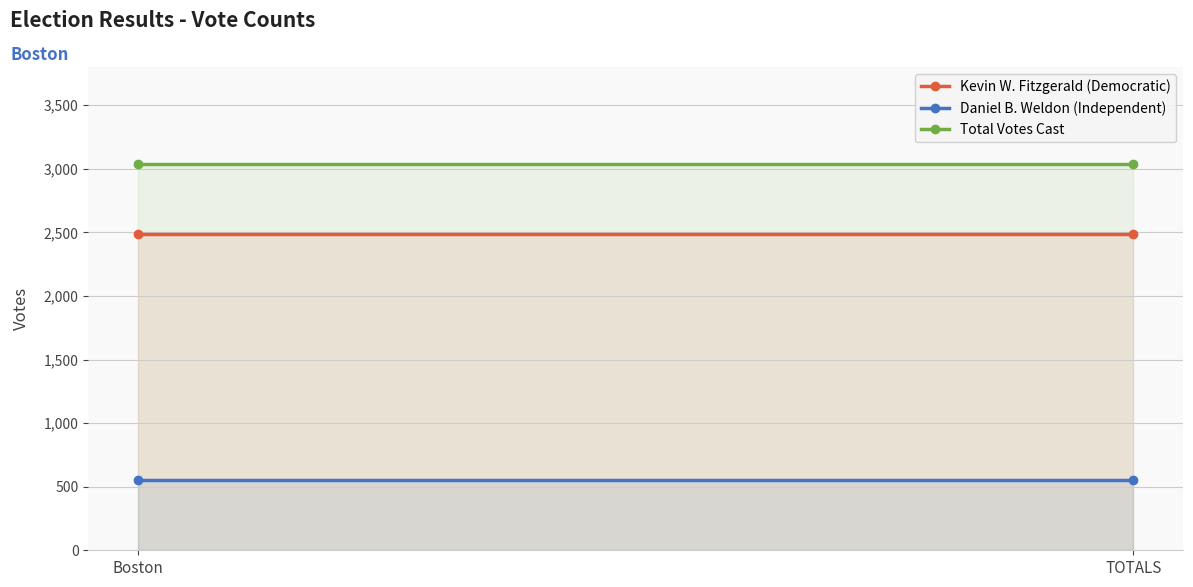

What is the total value across all series at TOTALS?

6080